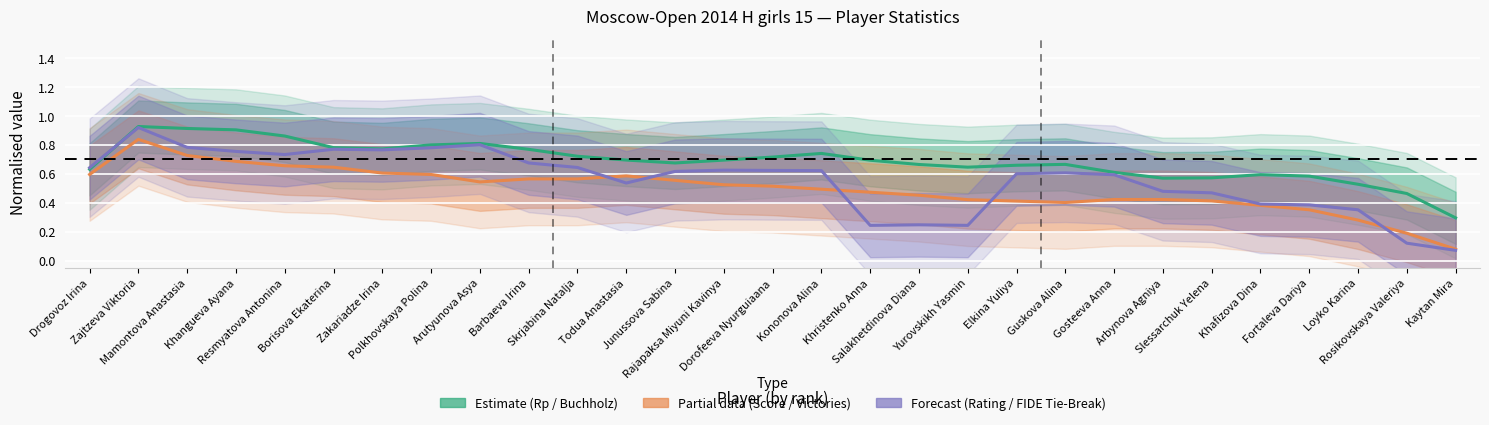

List the series in order of their overall mean, highest first.

Estimate (Rp / Buchholz), Forecast (Rating / FIDE Tie-Break), Partial data (Score / Victories)